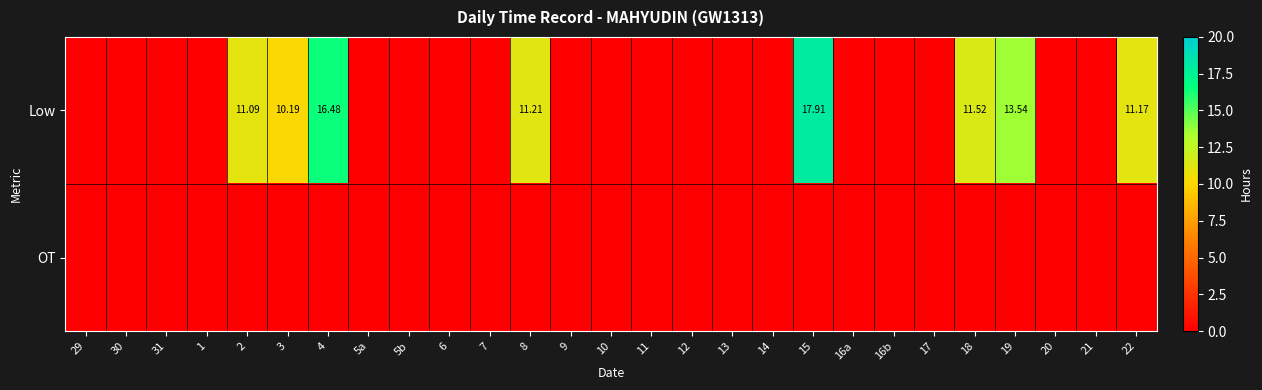

Where is Low nearest to the value 8?

3